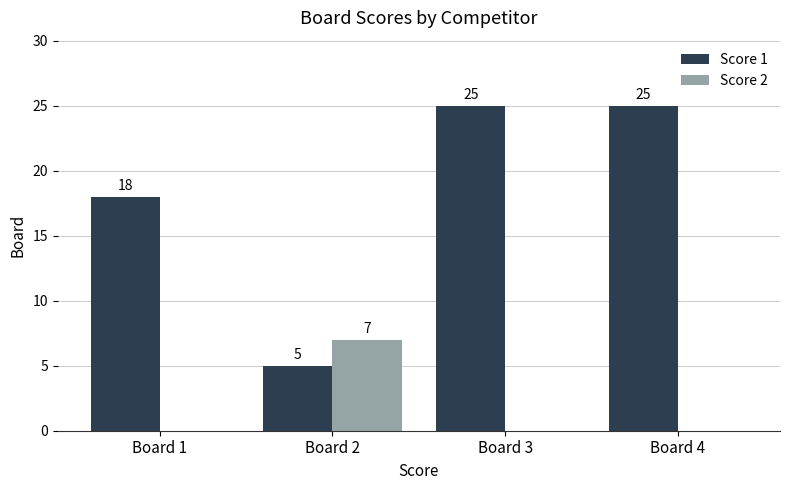

How many categories are shown in the chart?

4